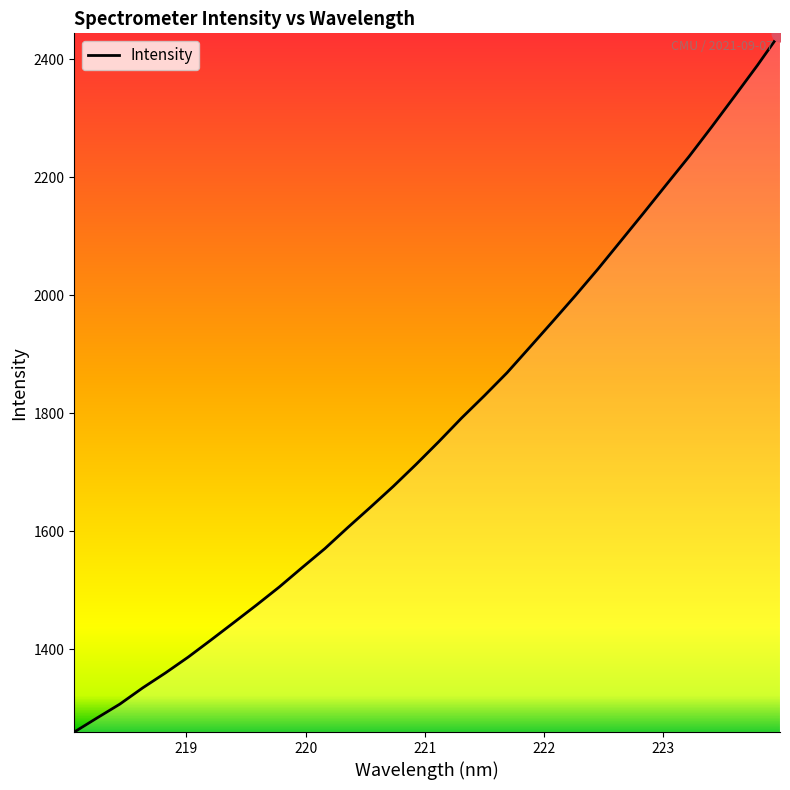

What is the smallest value displayed?

1259.2